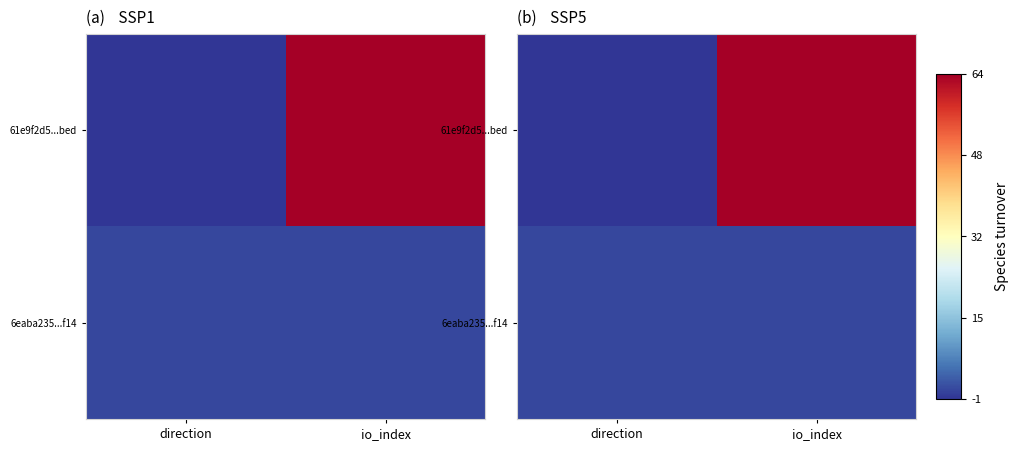

Which series has the largest total across all categories?

61e9f2d5...bed